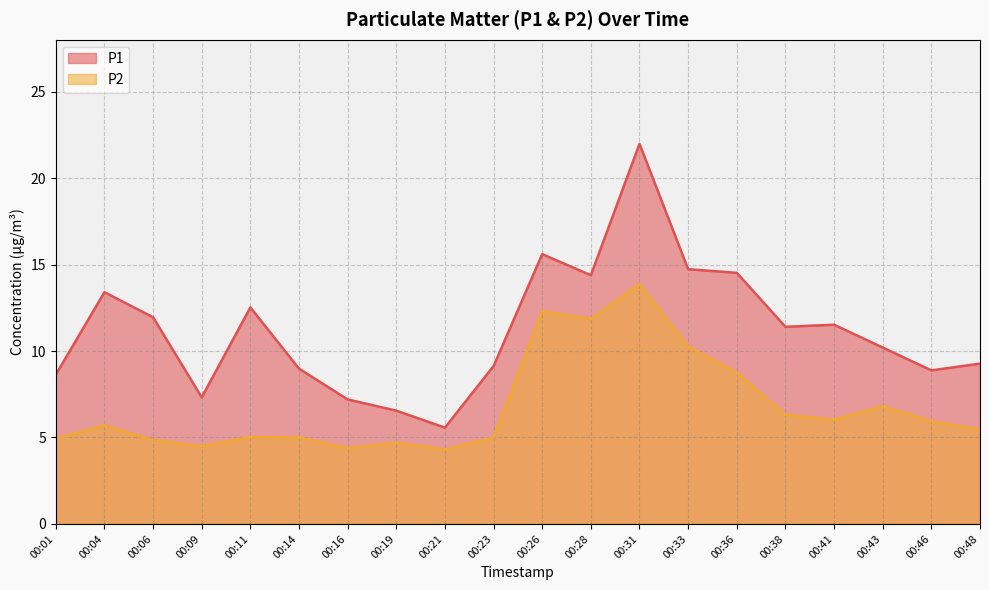

Reading left to right, extract all data points from this chart.

P1: 00:01=8.6	00:04=13.4	00:06=11.9	00:09=7.3	00:11=12.5	00:14=9.0	00:16=7.2	00:19=6.5	00:21=5.6	00:23=9.1	00:26=15.6	00:28=14.4	00:31=22.0	00:33=14.7	00:36=14.5	00:38=11.4	00:41=11.5	00:43=10.2	00:46=8.9	00:48=9.3
P2: 00:01=4.9	00:04=5.7	00:06=4.8	00:09=4.5	00:11=5.0	00:14=5.0	00:16=4.4	00:19=4.7	00:21=4.3	00:23=5.0	00:26=12.3	00:28=11.8	00:31=13.9	00:33=10.2	00:36=8.8	00:38=6.3	00:41=6.0	00:43=6.8	00:46=5.9	00:48=5.5